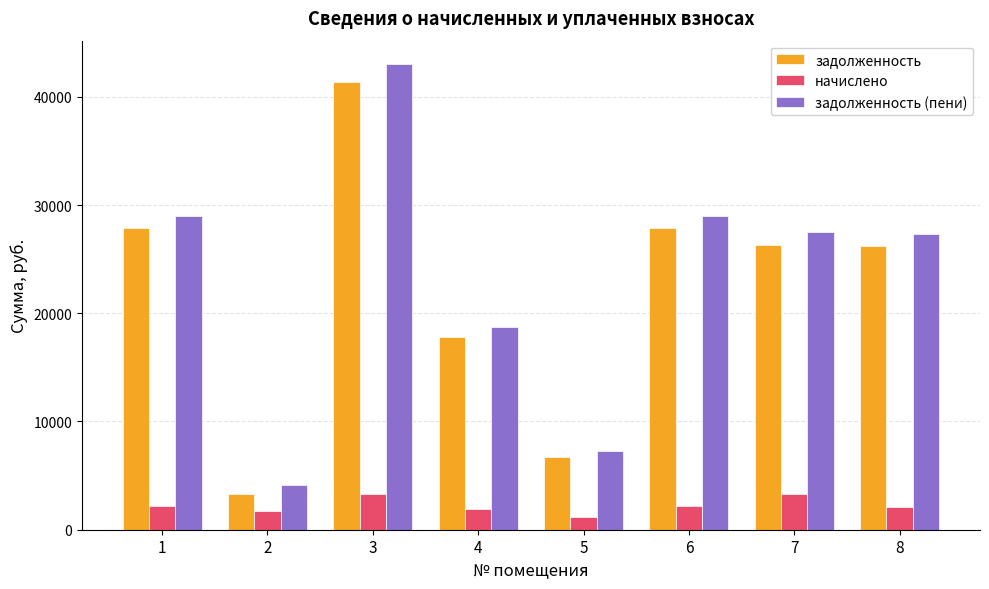

What is the value of the задолженность (пени) bar at the 6th from the left?

29012.1